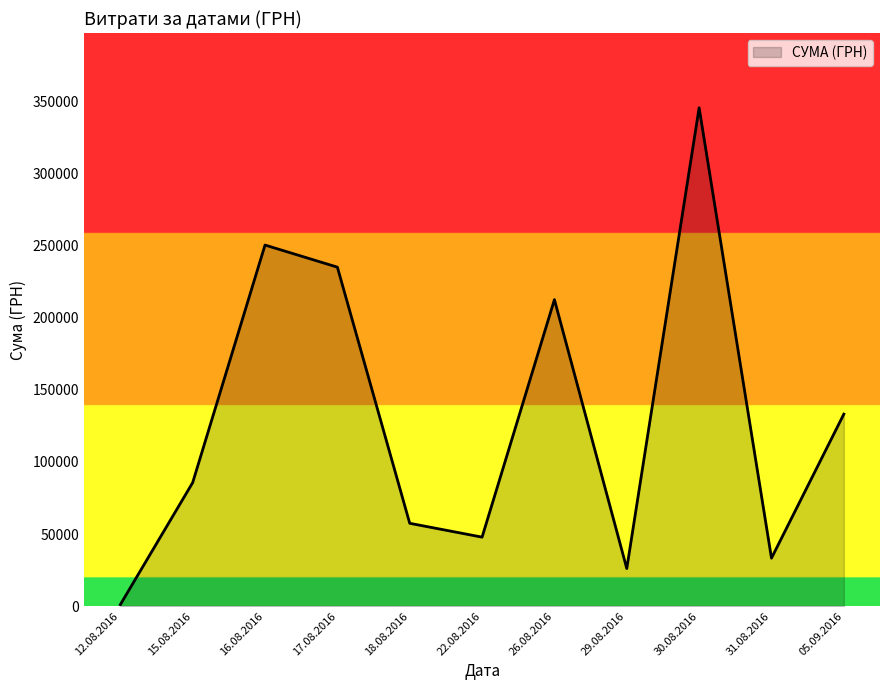

What is the ratio of the value at 22.08.2016 to the value at 30.08.2016?

0.1